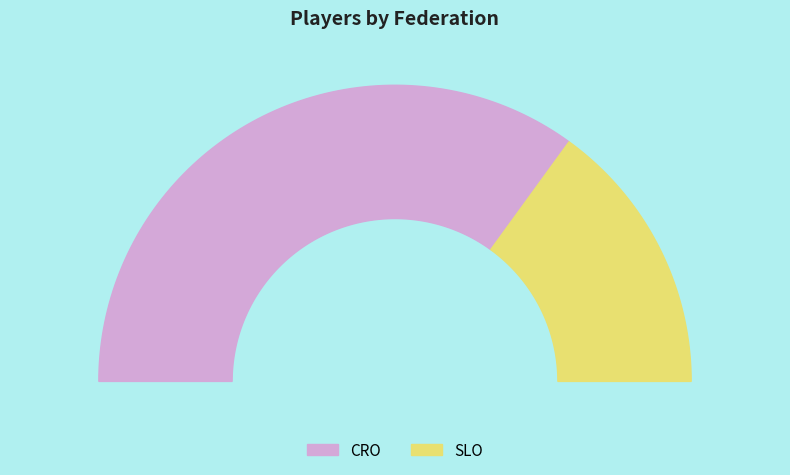

What percentage is NOT represented by SLO?

70.0%